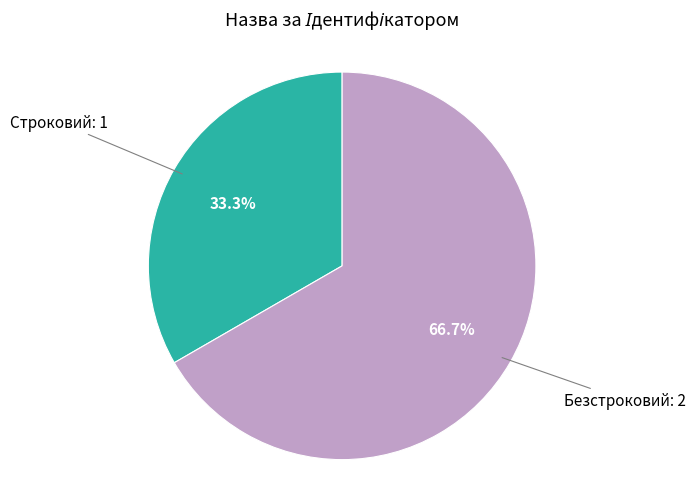

Is there a majority slice in this chart?

Yes